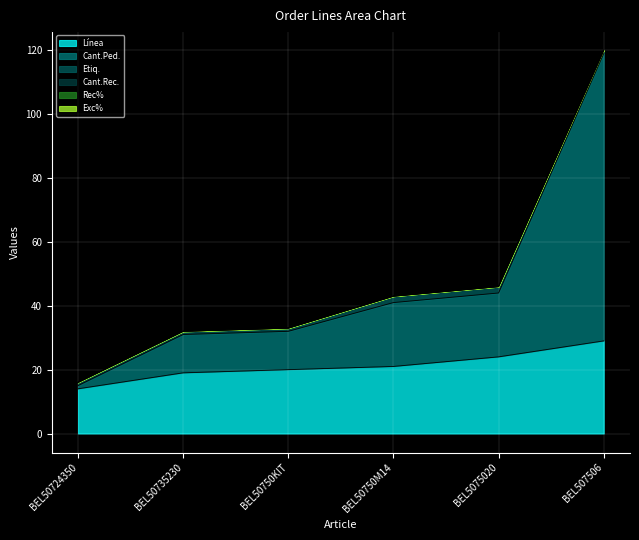

Is the value of Cant.Ped. at BEL50750M14 greater than the value of Exc% at BEL507506?

Yes